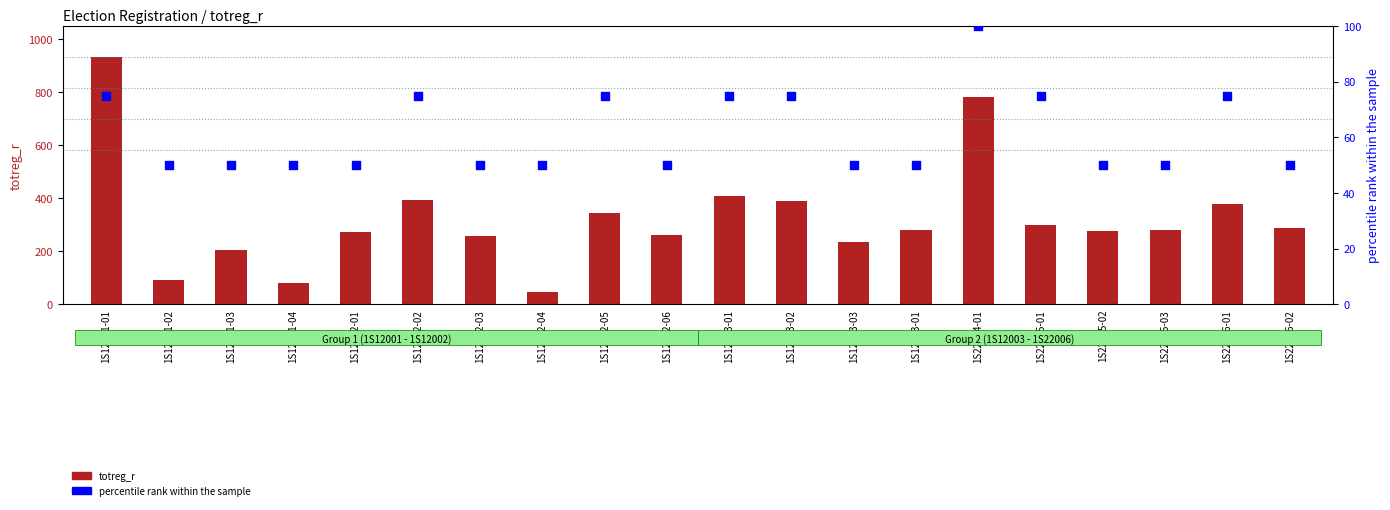

What is the total value across all series at 1S22005-03?

329